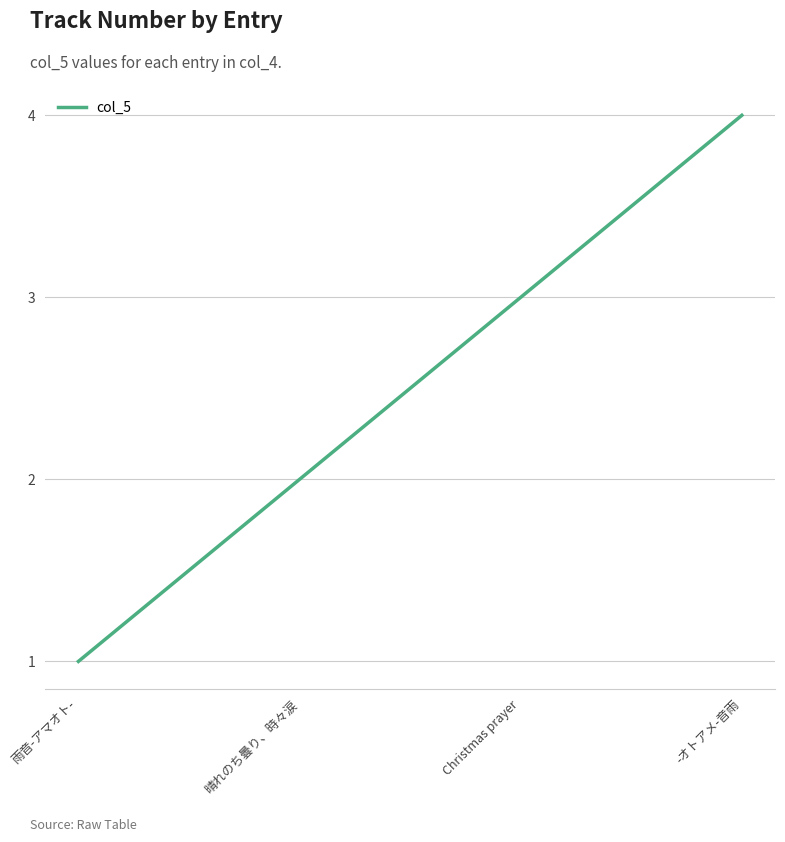

True or false: the data shows 3 at Christmas prayer.

True